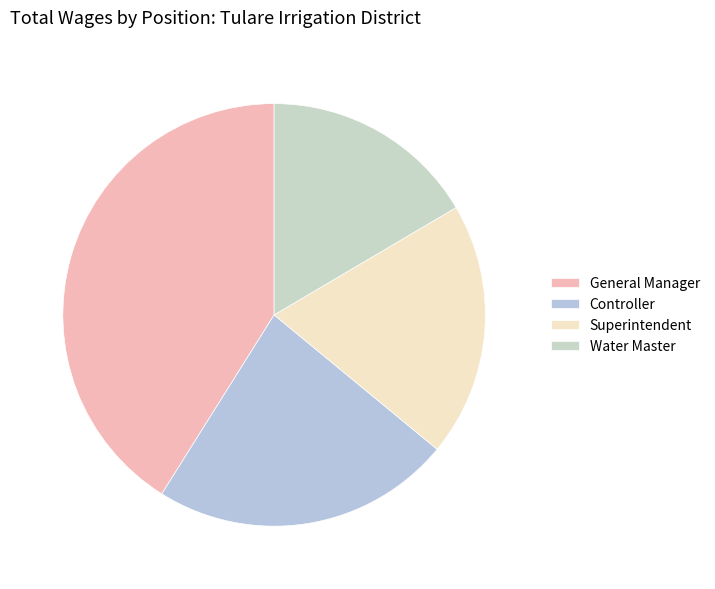

Rank the categories by value from highest to lowest.

General Manager, Controller, Superintendent, Water Master